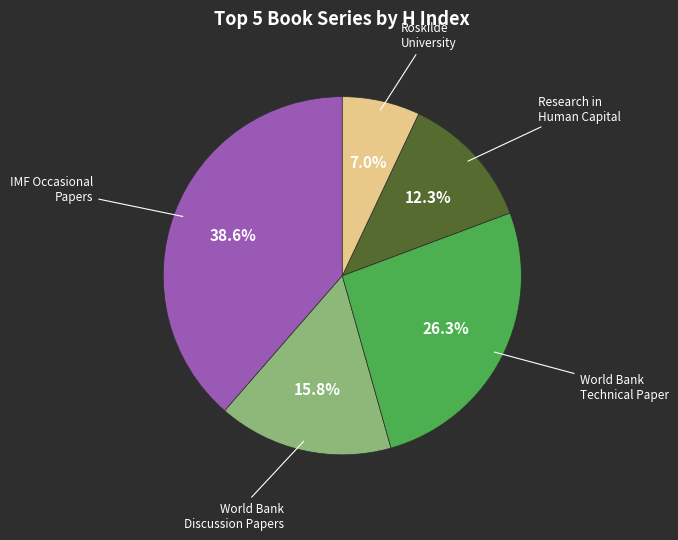

Does Roskilde University represent more than half of the total?

No